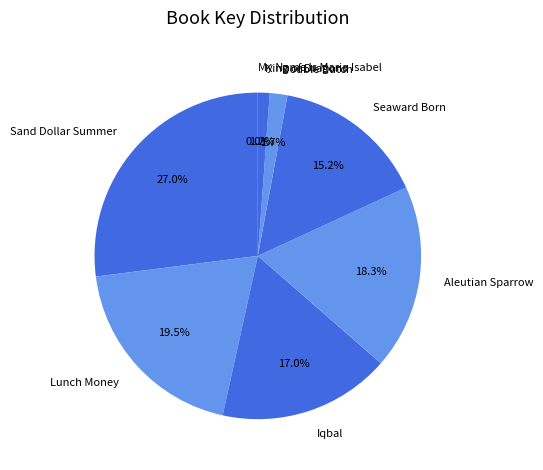

Which category has the biggest portion of the pie?

Sand Dollar Summer